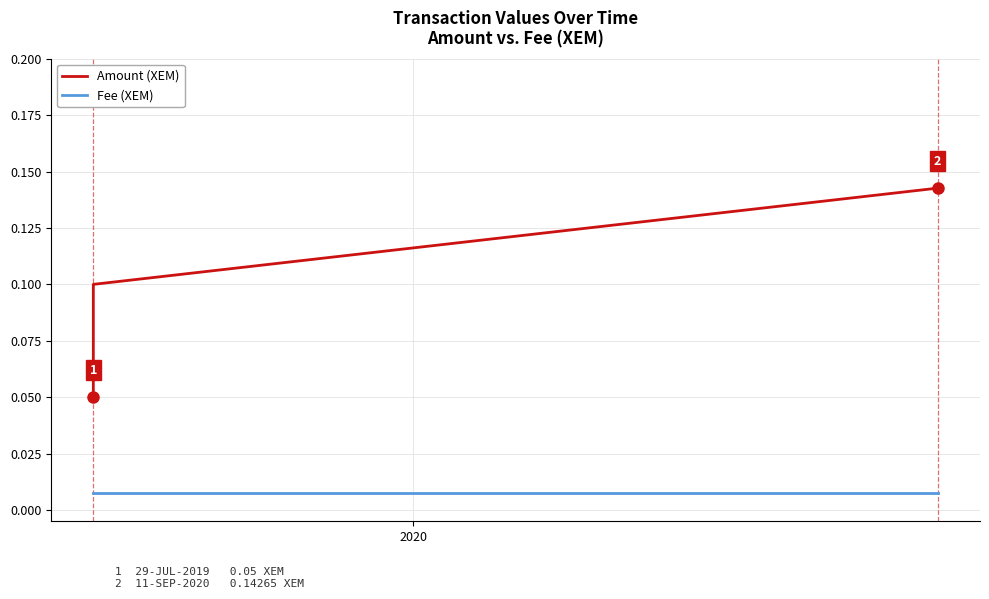

How many Amount (XEM) values are between 0 and 1?

3